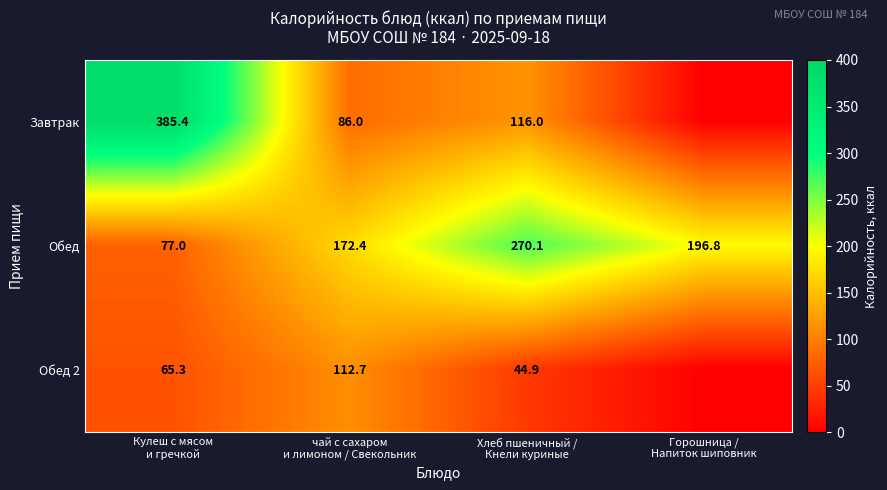

What is the sum of all Обед values?

716.3